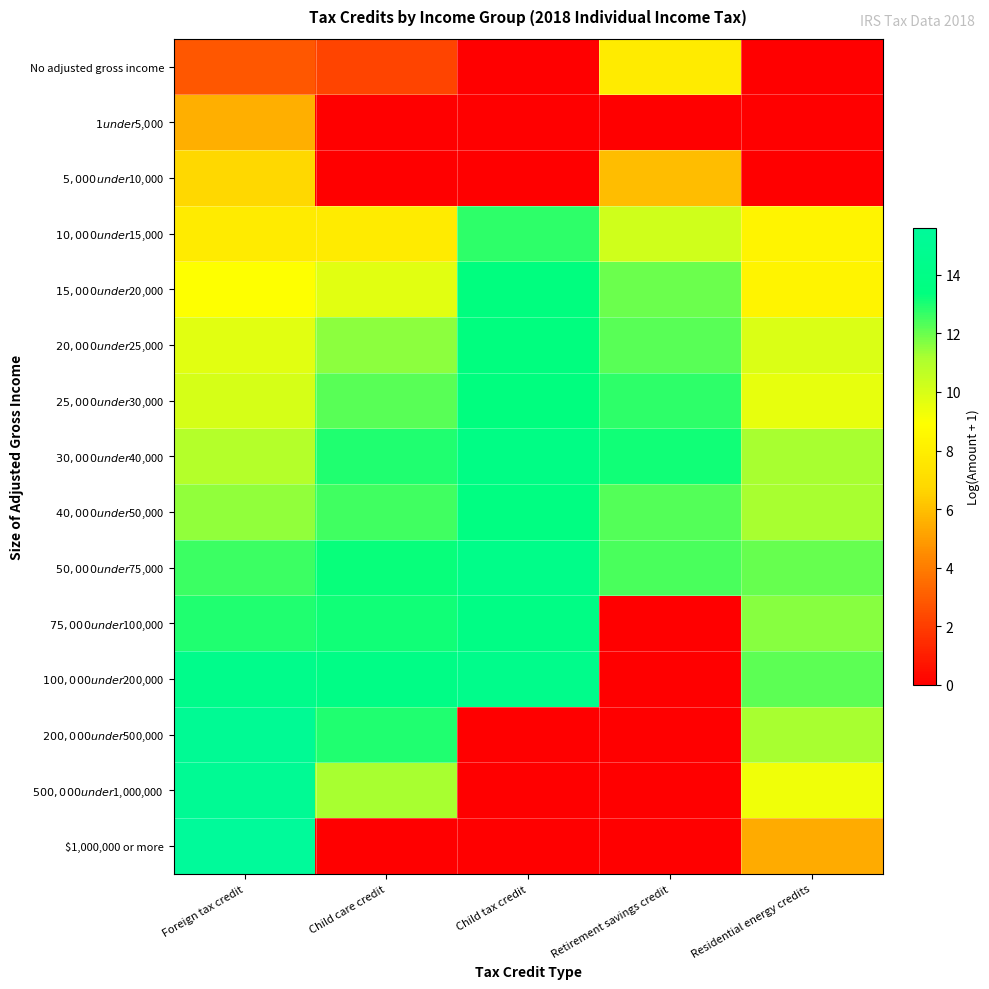

What is the total value across all series at Child care credit?

133.5